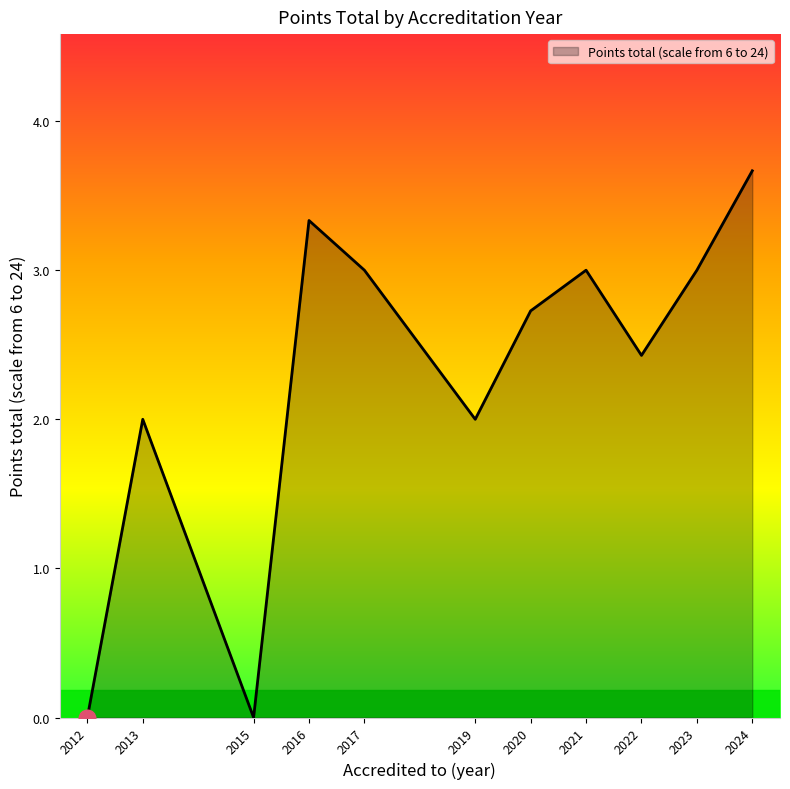

What is the difference between the maximum and minimum values?

3.7